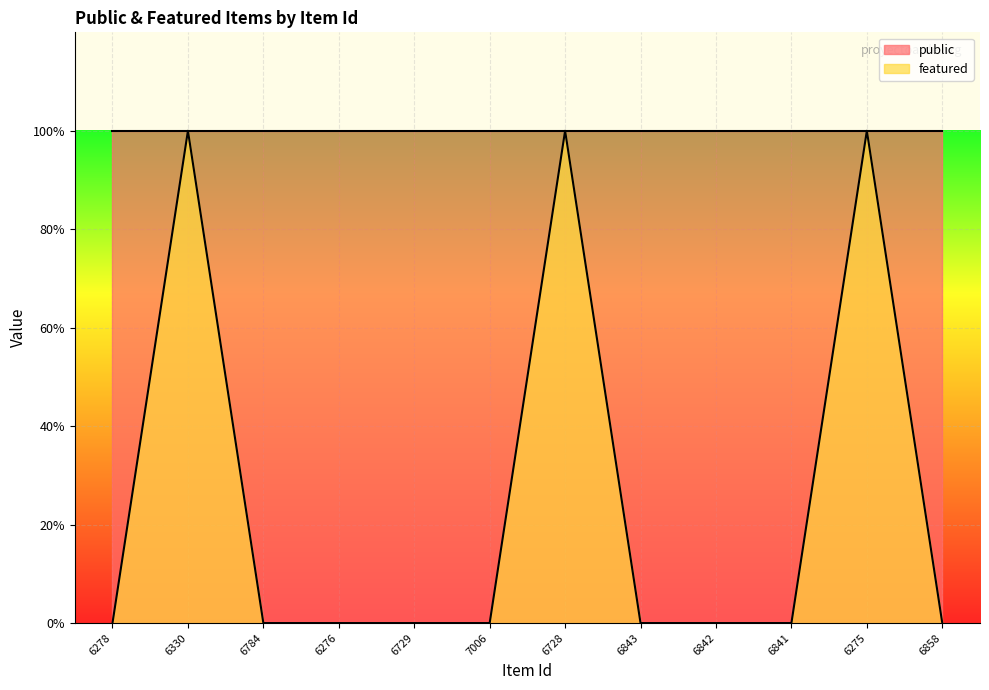

What is the label of the 10th point from the left?

6841